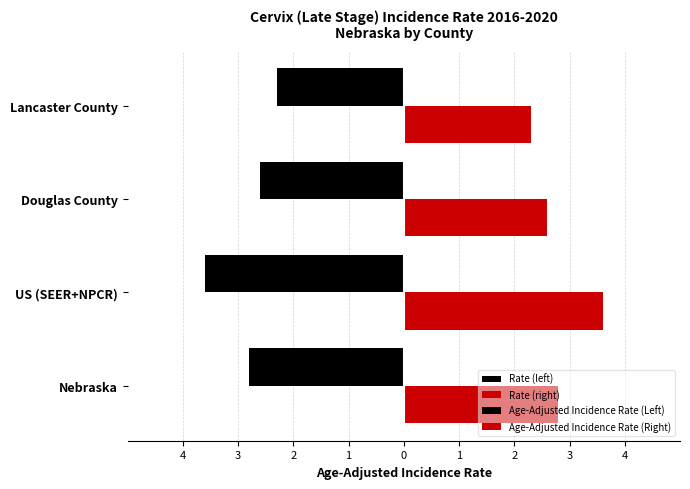

Which has a higher value, US (SEER+NPCR) or Nebraska?

US (SEER+NPCR)